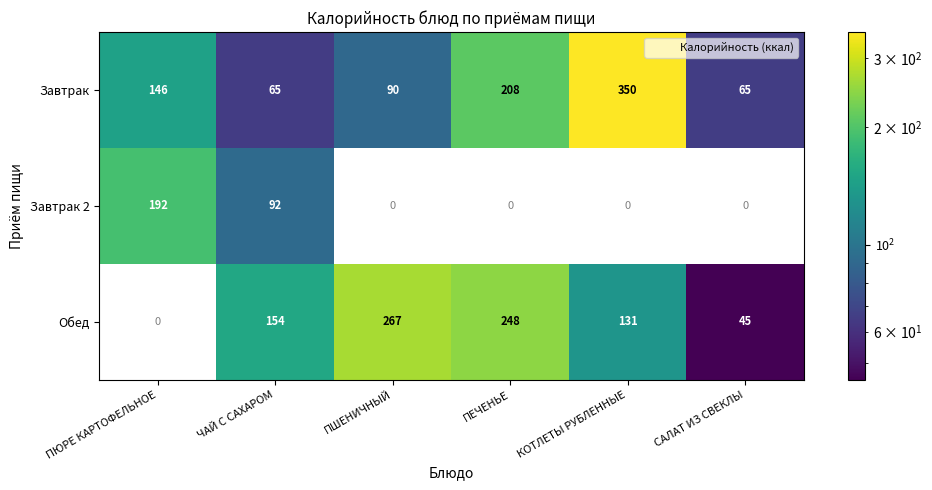

List the series in order of their peak value, lowest first.

Завтрак 2, Обед, Завтрак